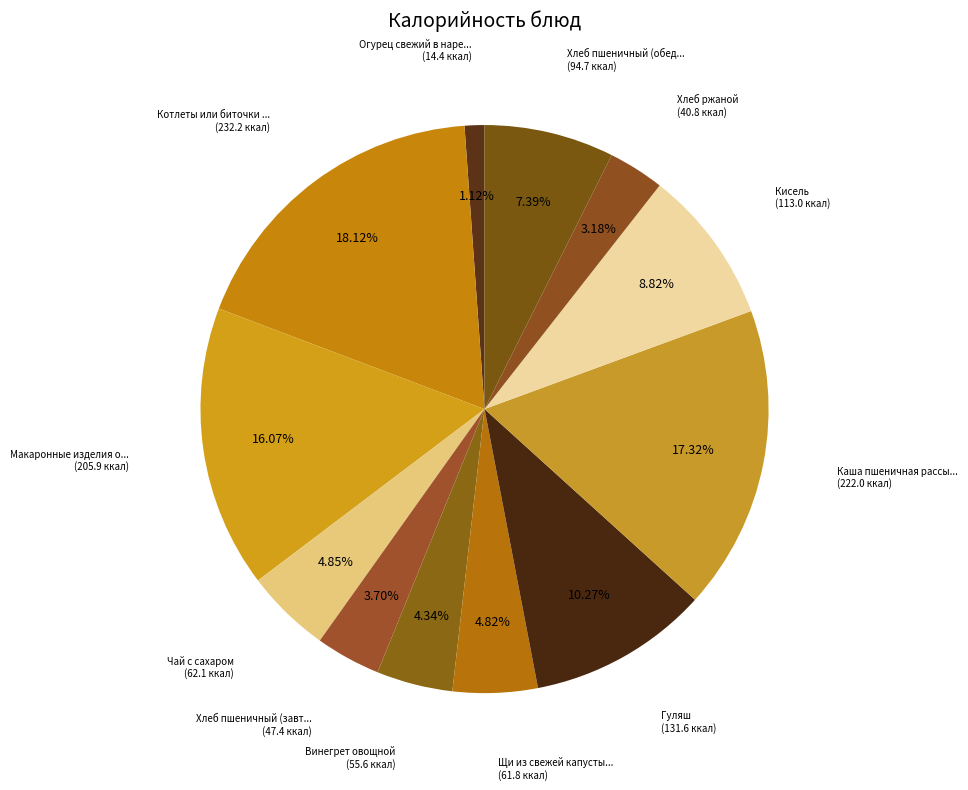

Count the number of slices in the pie.

12